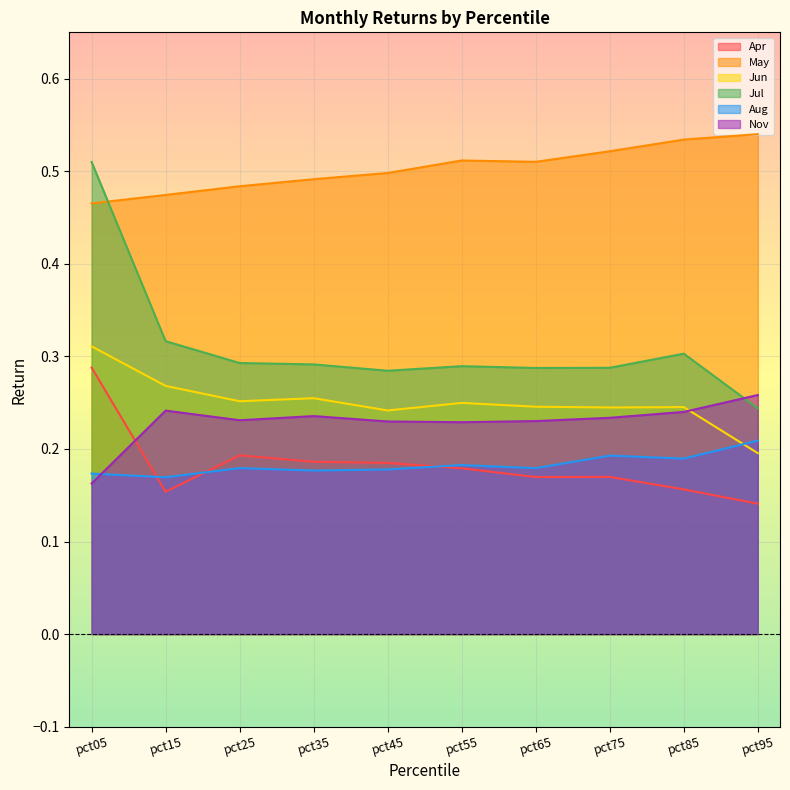

How many data points does each series have?

10